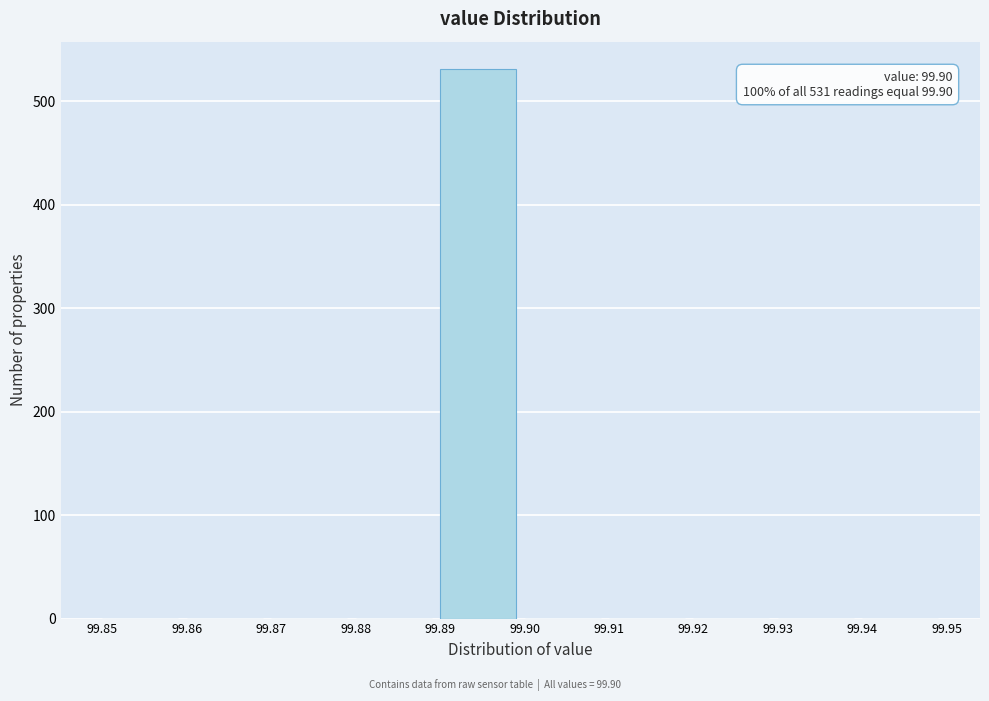

Which range on the x-axis has the tallest bar?

99.89 to 99.90